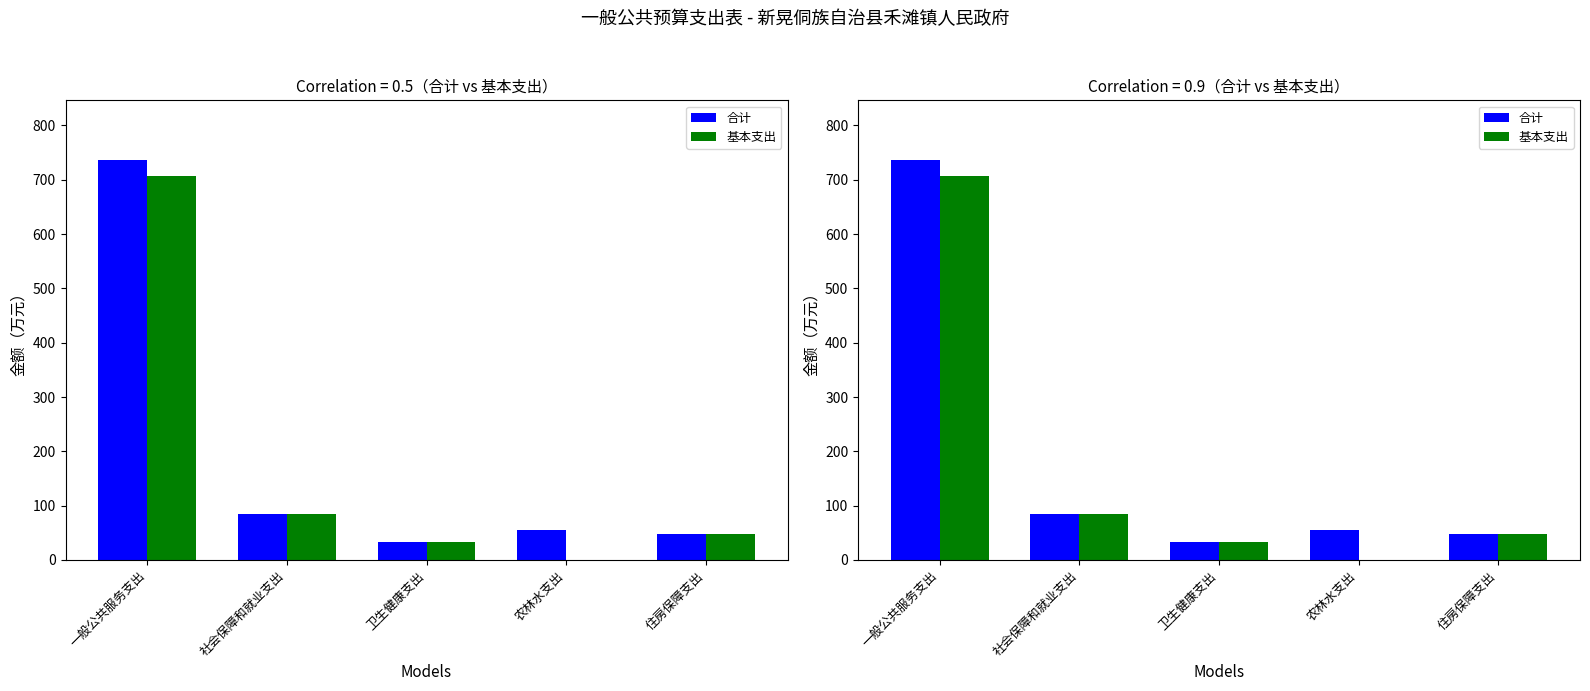

What is the value of the 合计 bar at the 4th from the left?

55.8